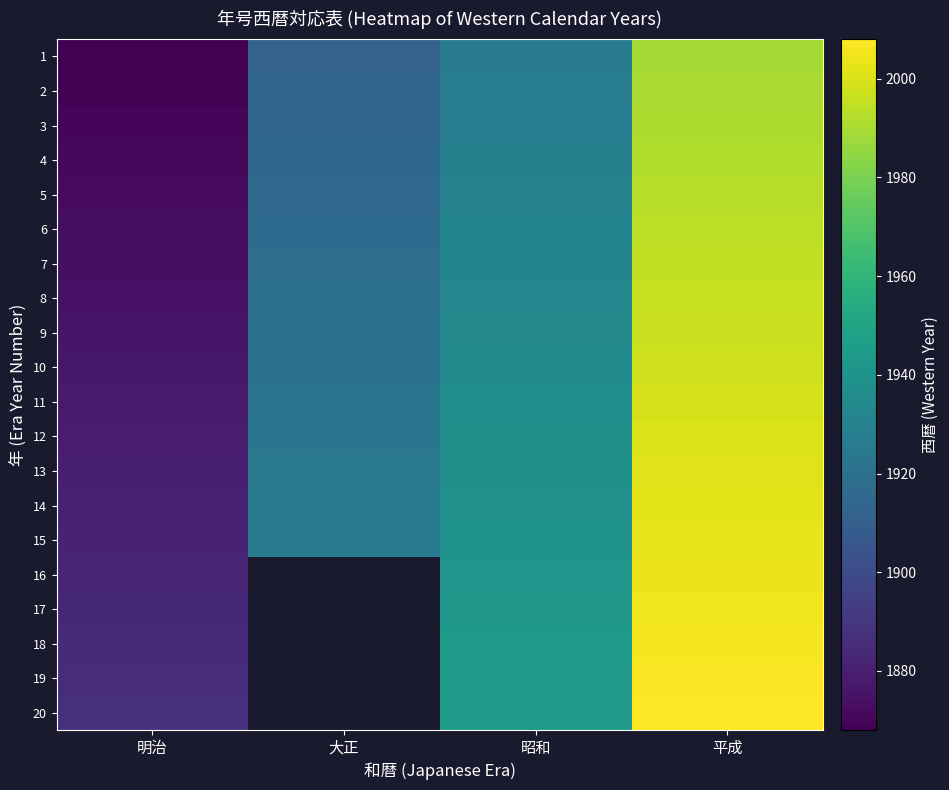

What is the minimum value for 5?

1872.0